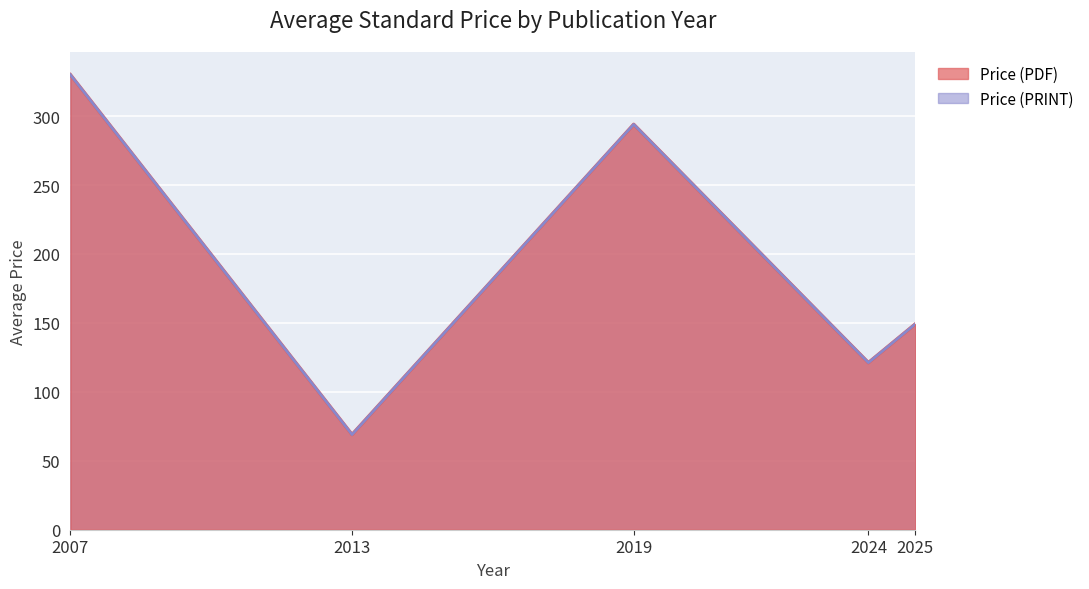

True or false: Price (PDF) has a value of 83.8 at 2024.

False